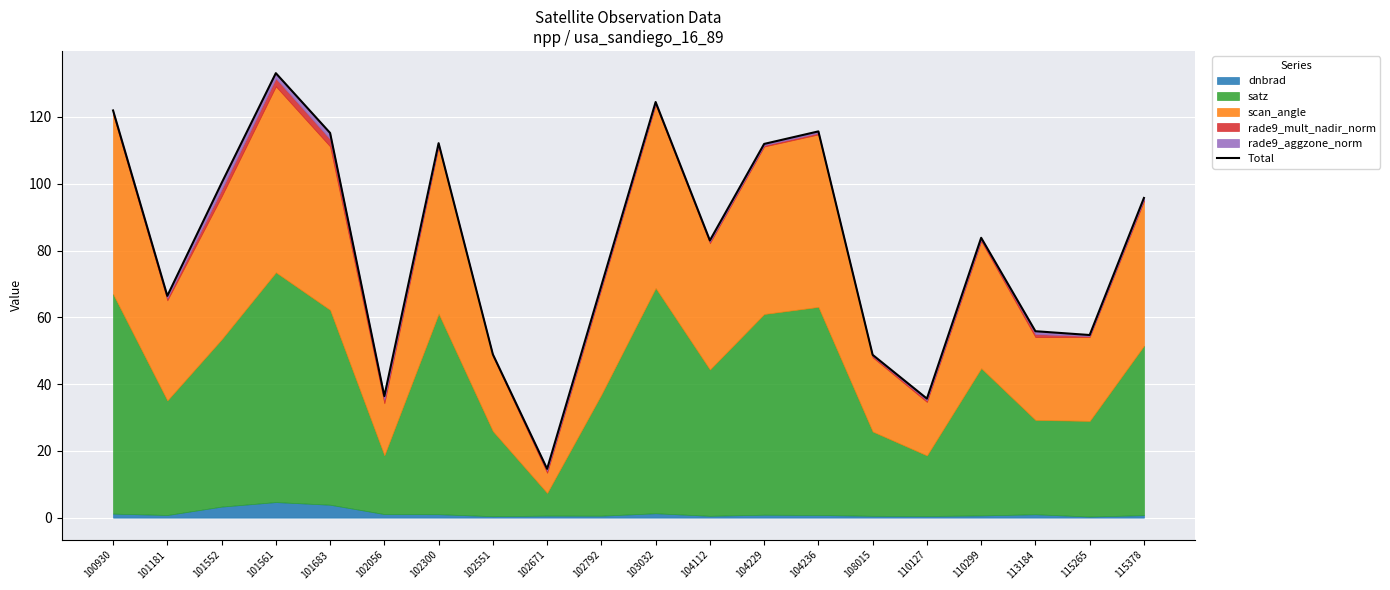

Rank the categories by value from lowest to highest.

102671, 110127, 102056, 108015, 102551, 115265, 113184, 101181, 102792, 104112, 110299, 115378, 101552, 104229, 102300, 101683, 104236, 100930, 103032, 101561